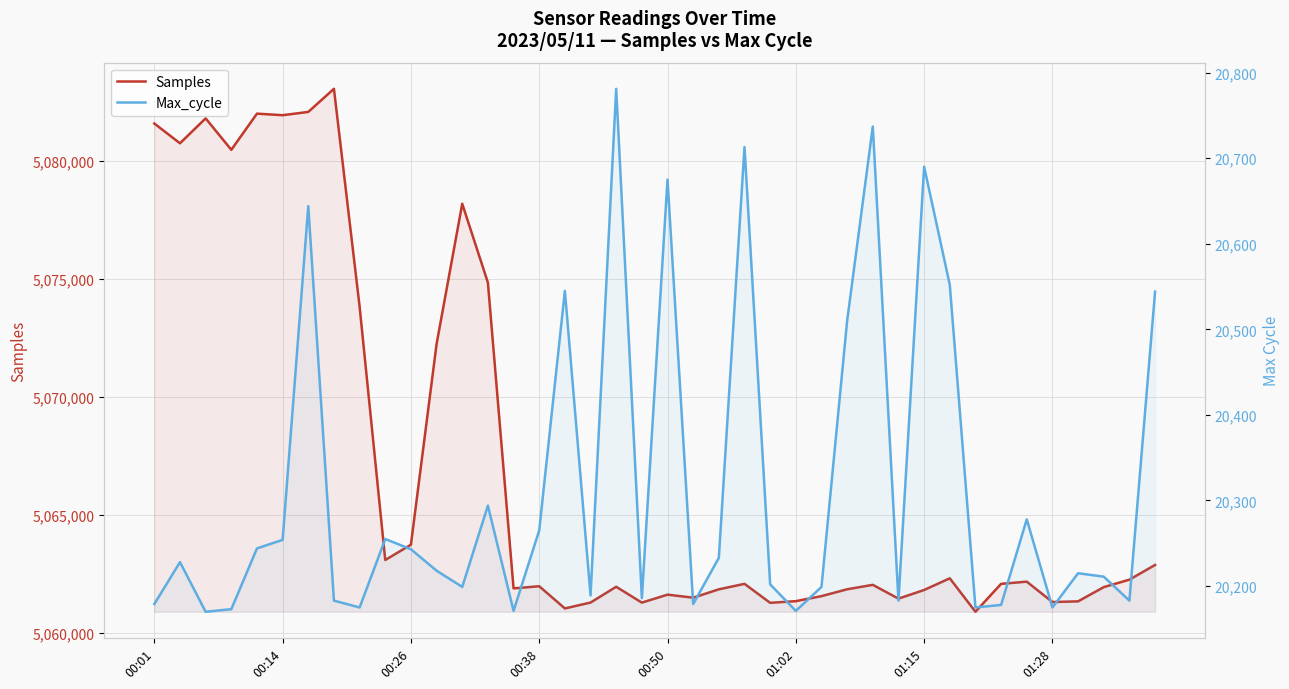

Which has a higher value, 33 or 39?

39